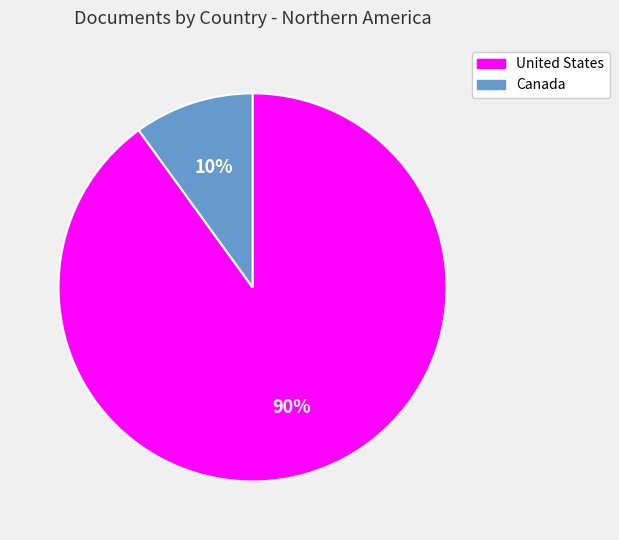

To the nearest percent, what percentage of the pie is United States?

90%